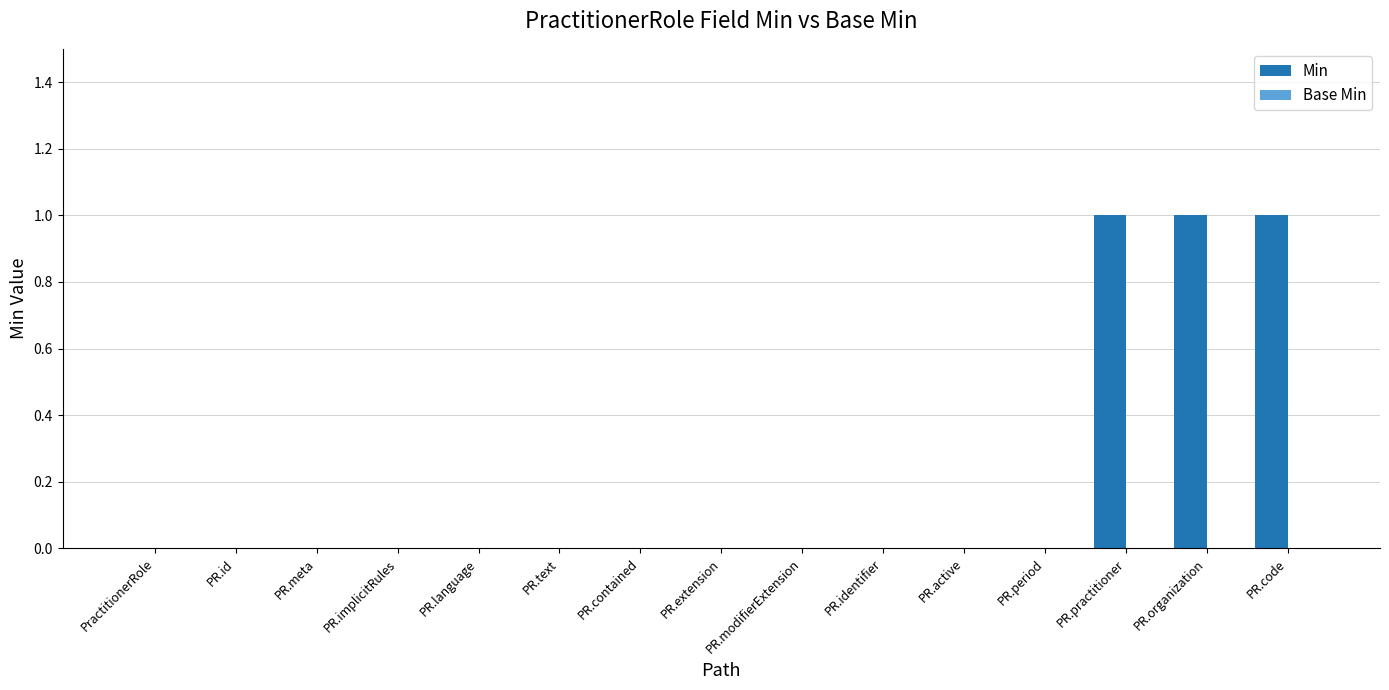

True or false: the data shows -1 at PR.modifierExtension.

False